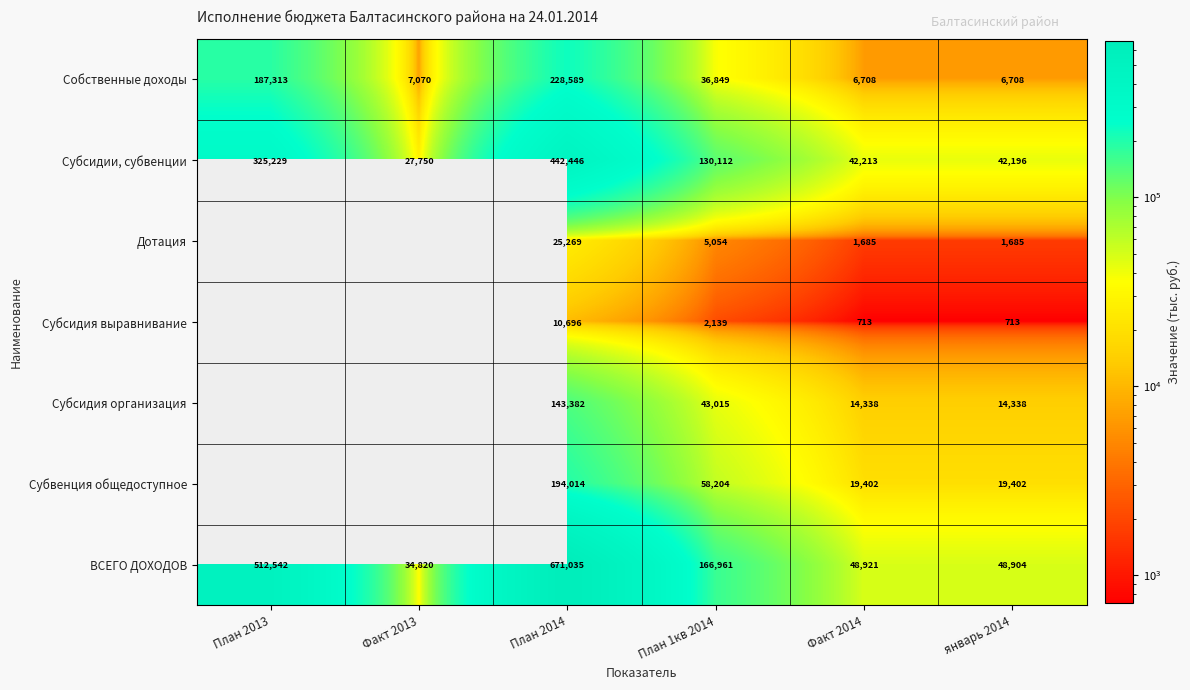

What is the total value across all series at План 2014?

1715431